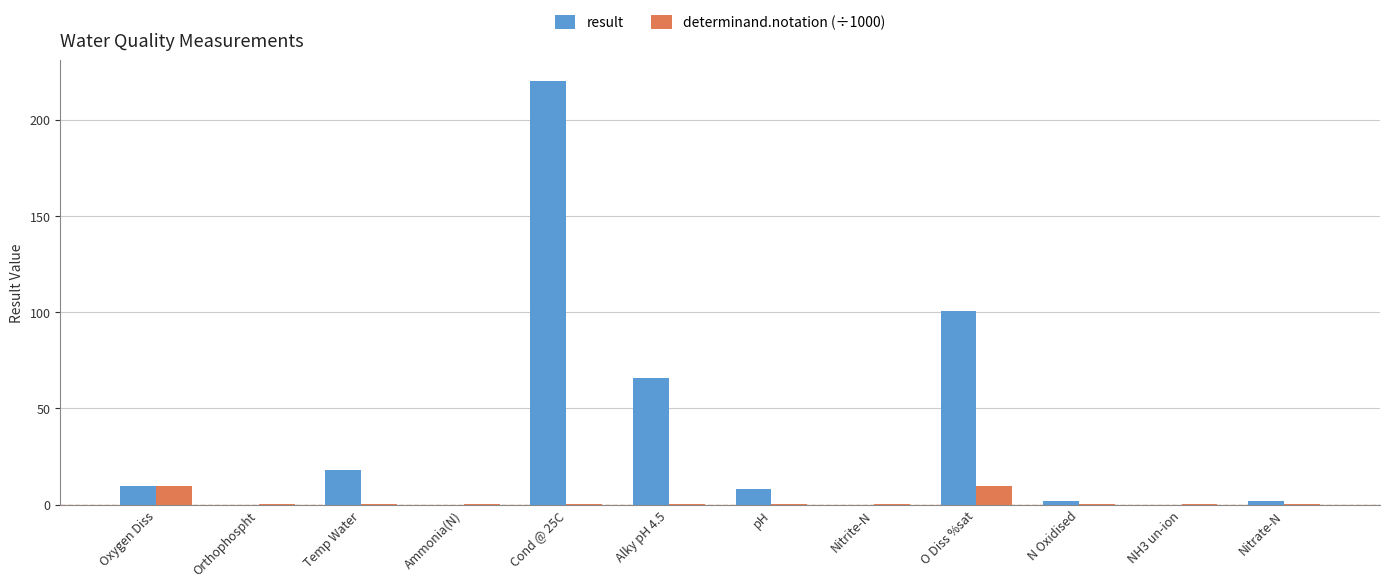

Are the bars horizontal?

No